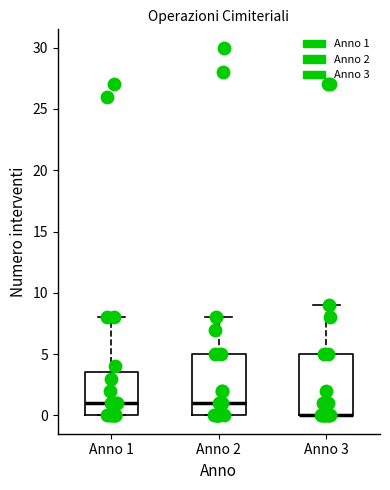

Reading left to right, read every box against the y-axis: the position of its median line, the range the box covers, and the ends of its whiskers. The values are not printed on the chart, so give them approximately, as read against the axis.

Anno 1: median 1.0, box 0.0 to 3.5, whiskers 0.0 to 8.0
Anno 2: median 1.0, box 0.0 to 5.0, whiskers 0.0 to 8.0
Anno 3: median 0.0 (drawn on the box's lower edge), box 0.0 to 5.0, whiskers 0.0 to 9.0